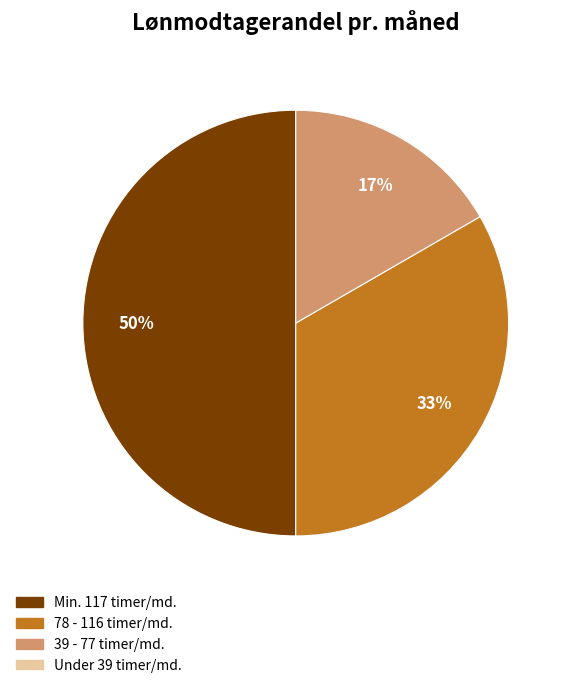

To the nearest percent, what is the average slice percentage?

33%